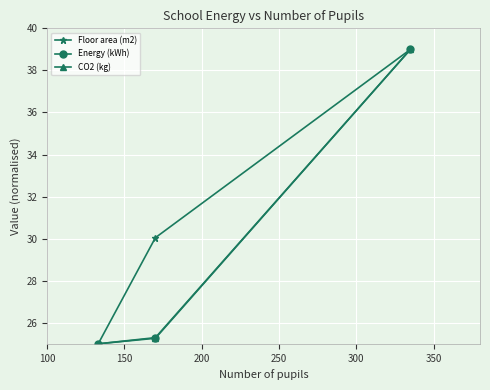

What is the value of the Energy (kWh) point at the 1st from the left?

25.0